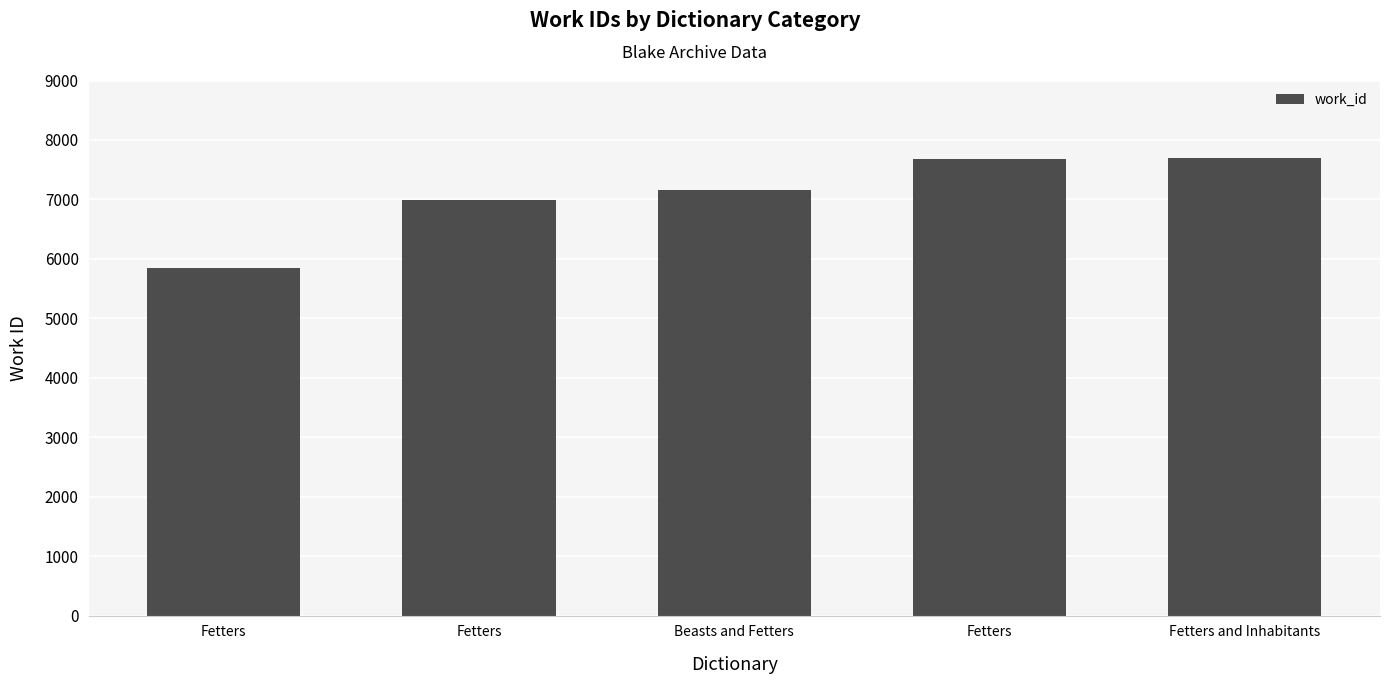

Rank the categories by value from highest to lowest.

Fetters and Inhabitants, Fetters, Beasts and Fetters, Fetters, Fetters